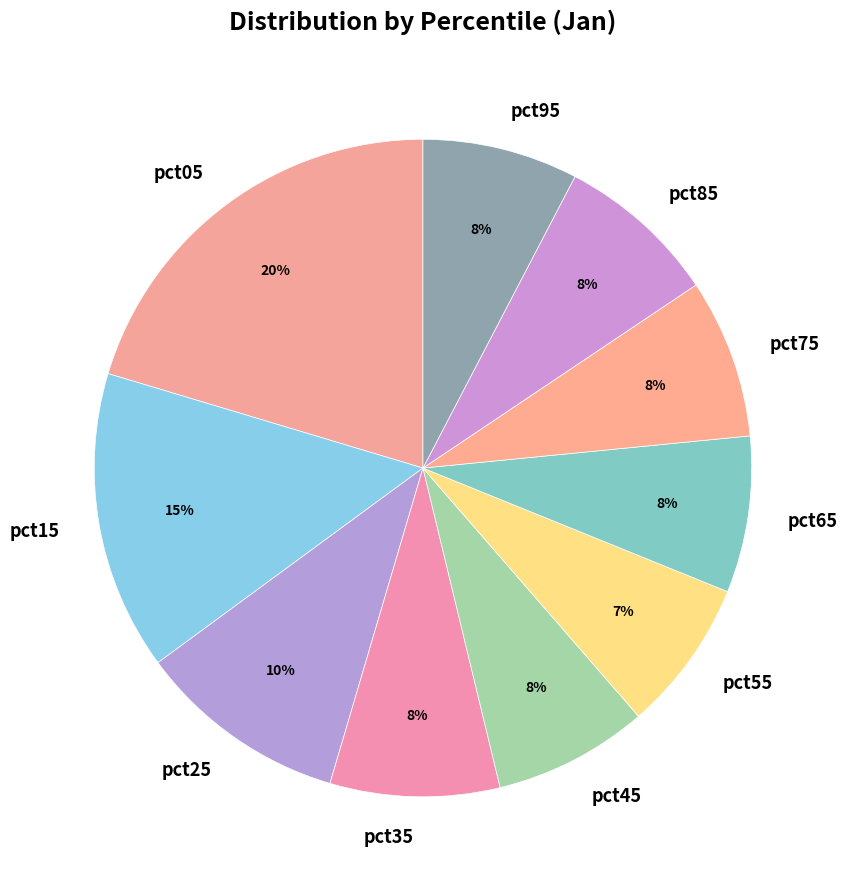

Is the sum of pct55 and pct45 greater than half?

No